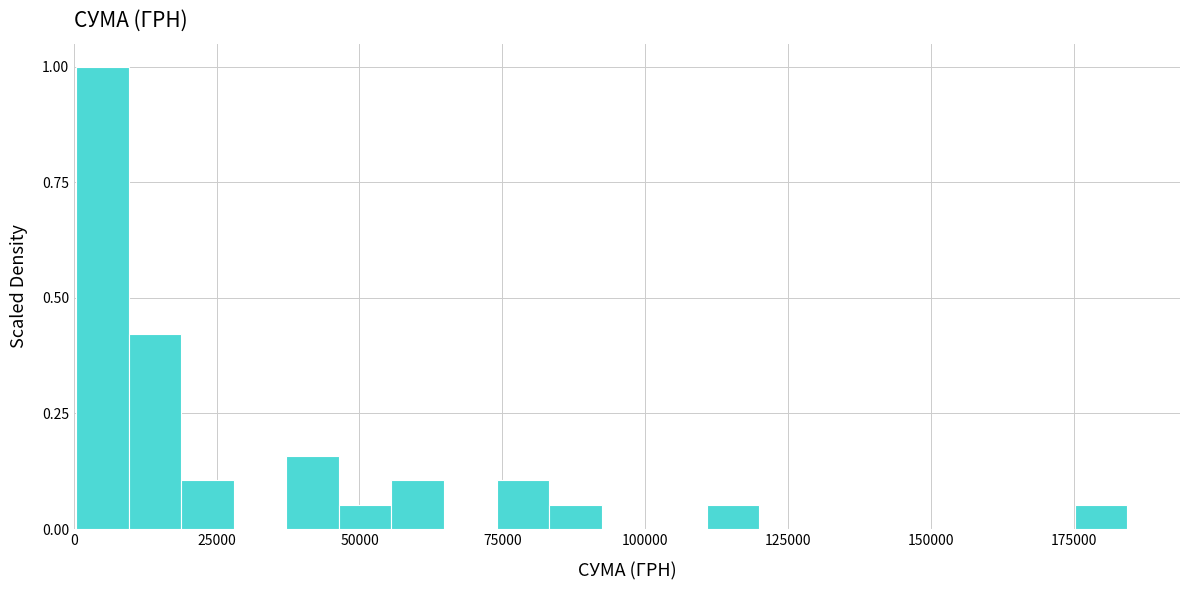

Around what value on the x-axis is the tallest bar? Give the approximate position of its centre, as read against the axis.

5000